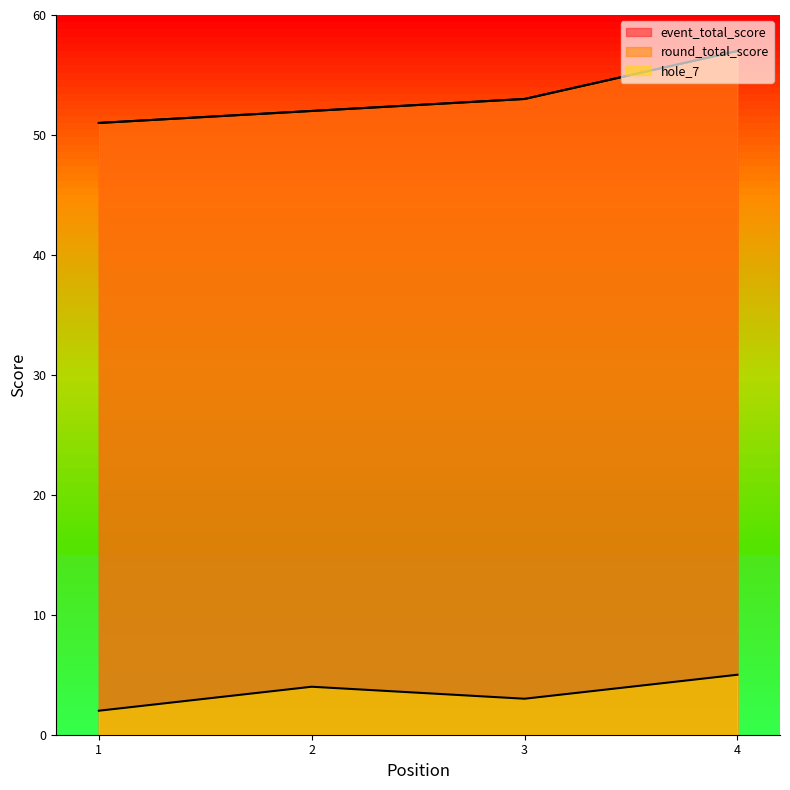

Reading left to right, what are all the values shown in this chart?

event_total_score: 1=51	2=52	3=53	4=57
round_total_score: 1=51	2=52	3=53	4=57
hole_7: 1=2	2=4	3=3	4=5